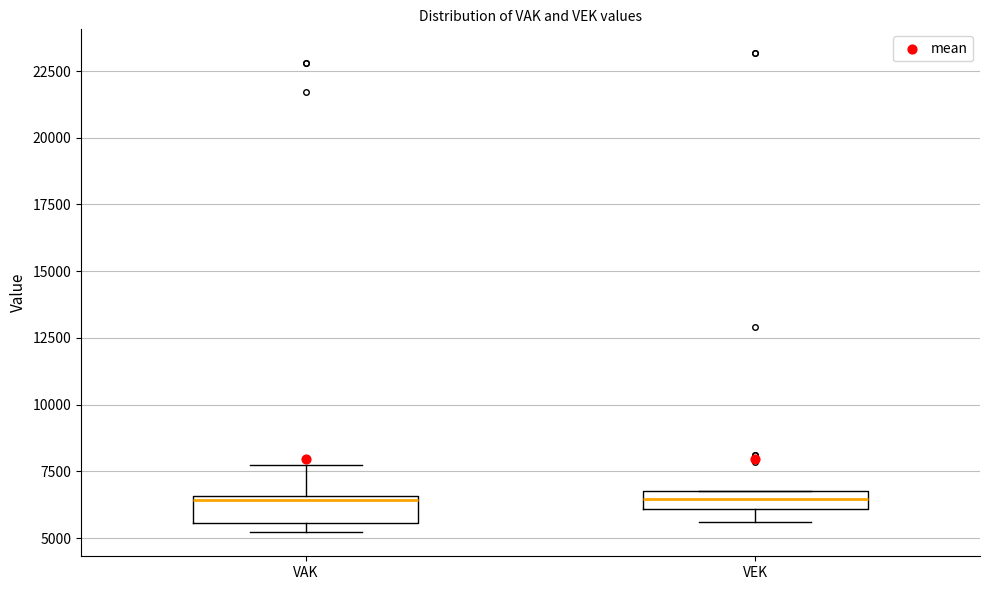

Where is the lower edge of the box for VAK on the y-axis? The values are not printed on the chart, so give them approximately, as read against the axis.

5500